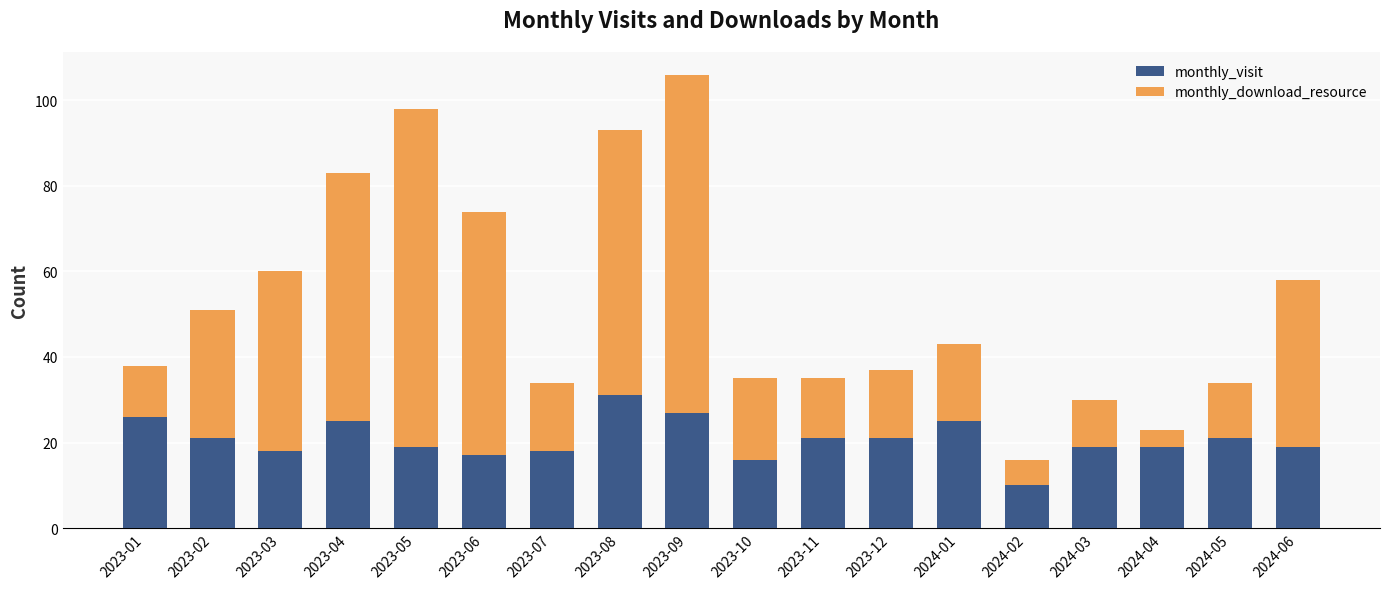

What is the total value across all series at 2023-08?

93